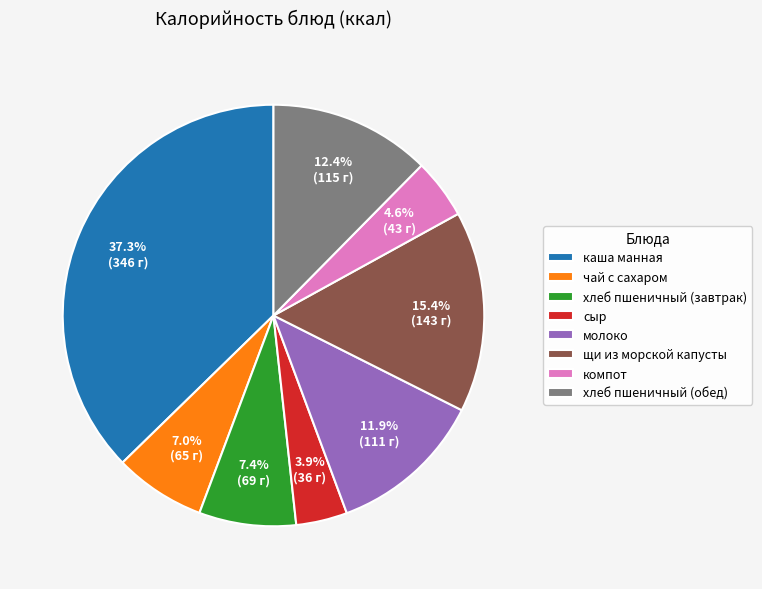

To the nearest percent, what is the combined percentage of чай с сахаром and компот?

12%